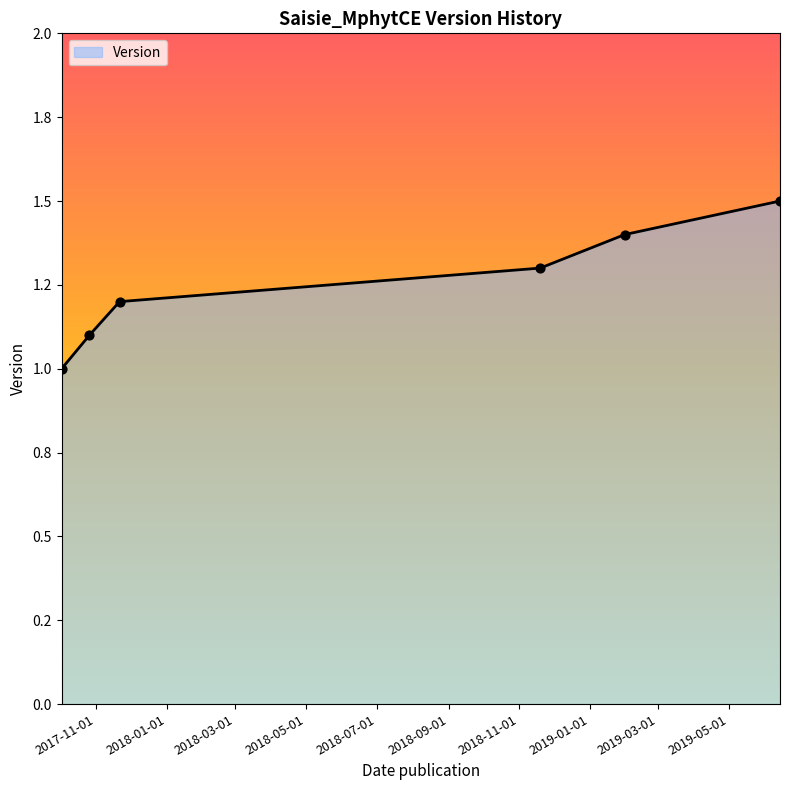

Is this an area chart (filled region under the line)?

Yes